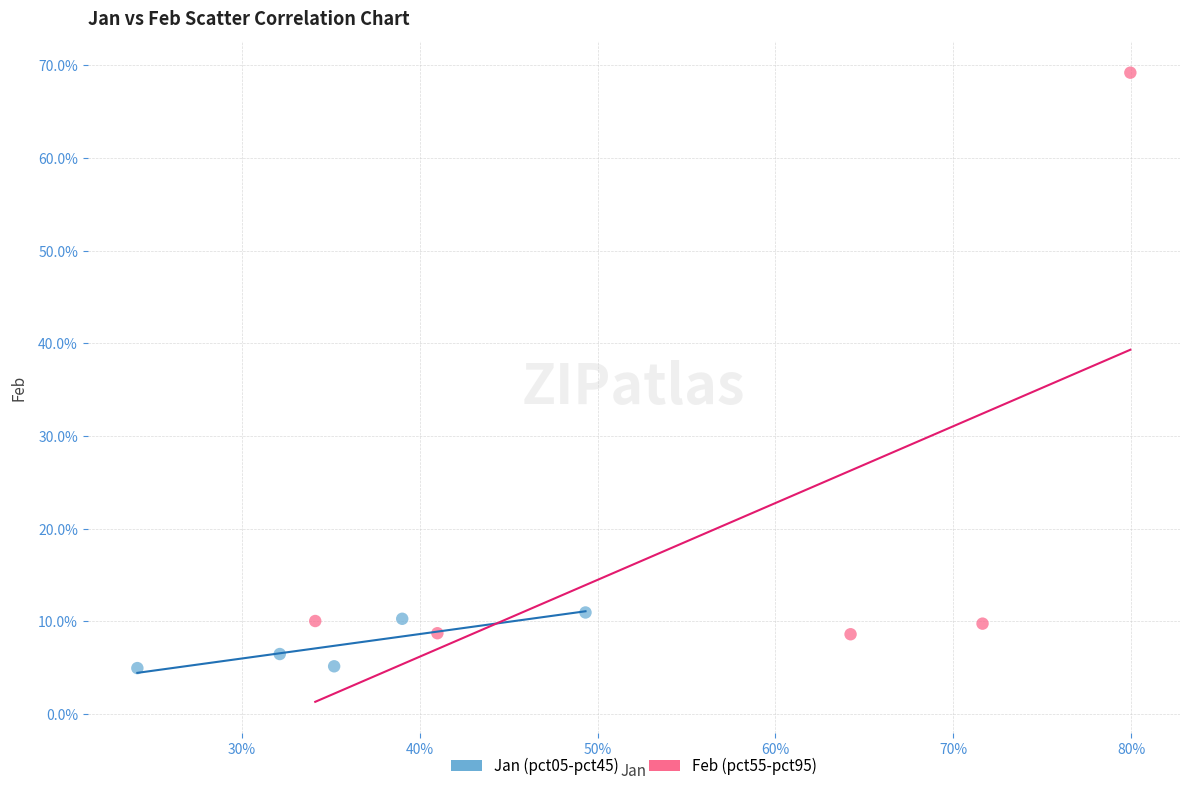

Which series has the largest Y range (max minus min)?

Feb (pct55-pct95)